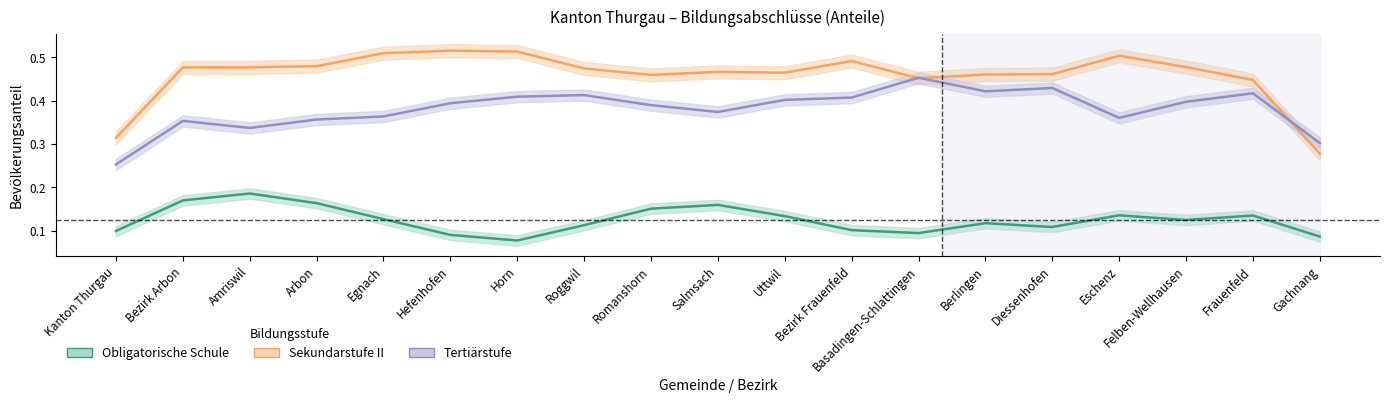

Rank the series by their maximum value, from highest to lowest.

Sekundarstufe II, Tertiärstufe, Obligatorische Schule